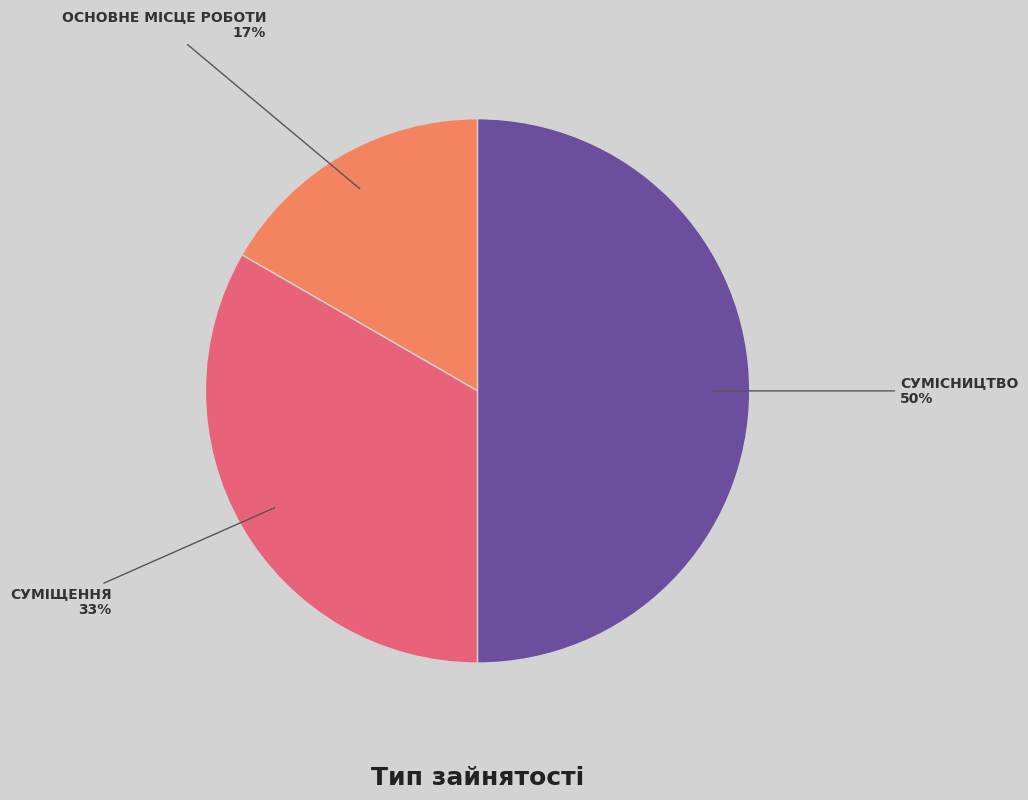

To the nearest percent, what is the average slice percentage?

33%